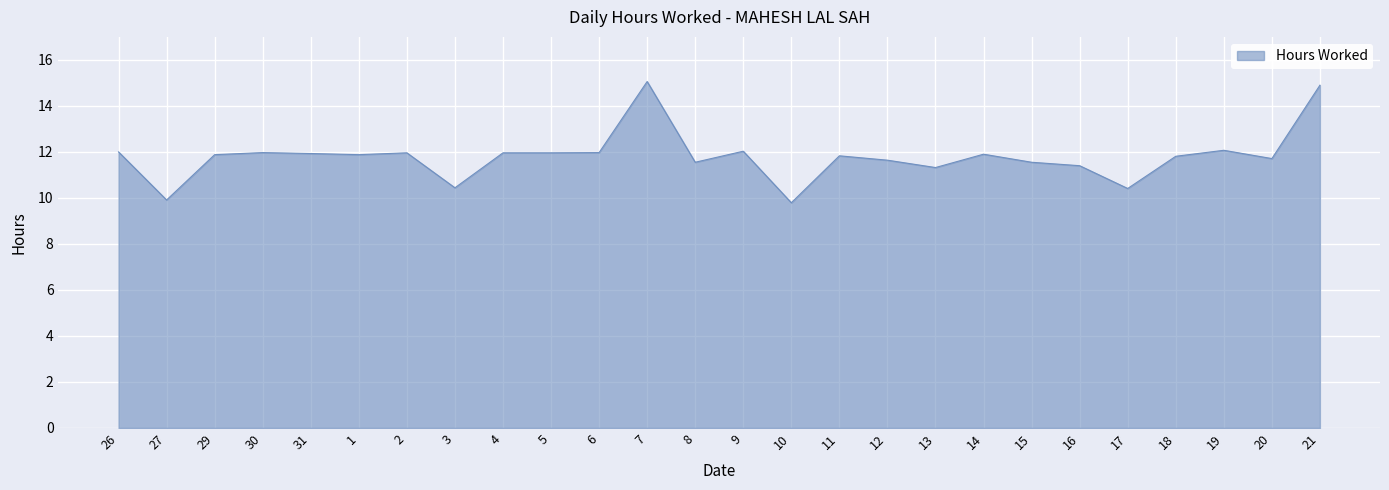

What is the difference between the second highest and minimum values?

5.1